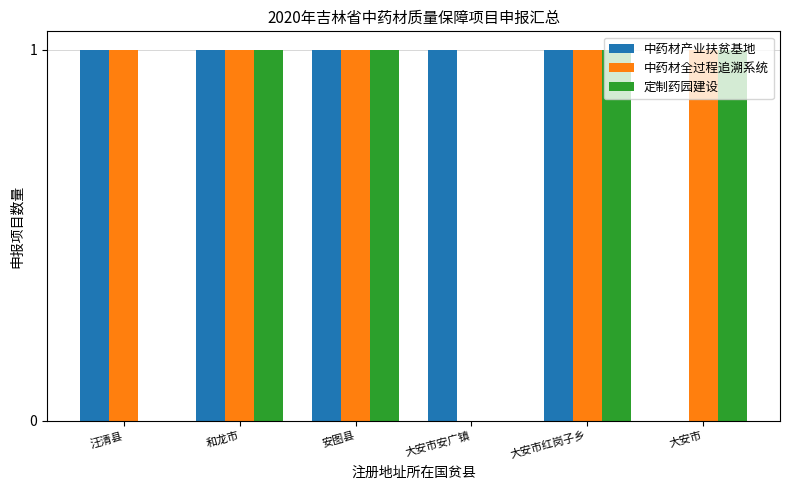

What is the sum of all 中药材产业扶贫基地 values?

5